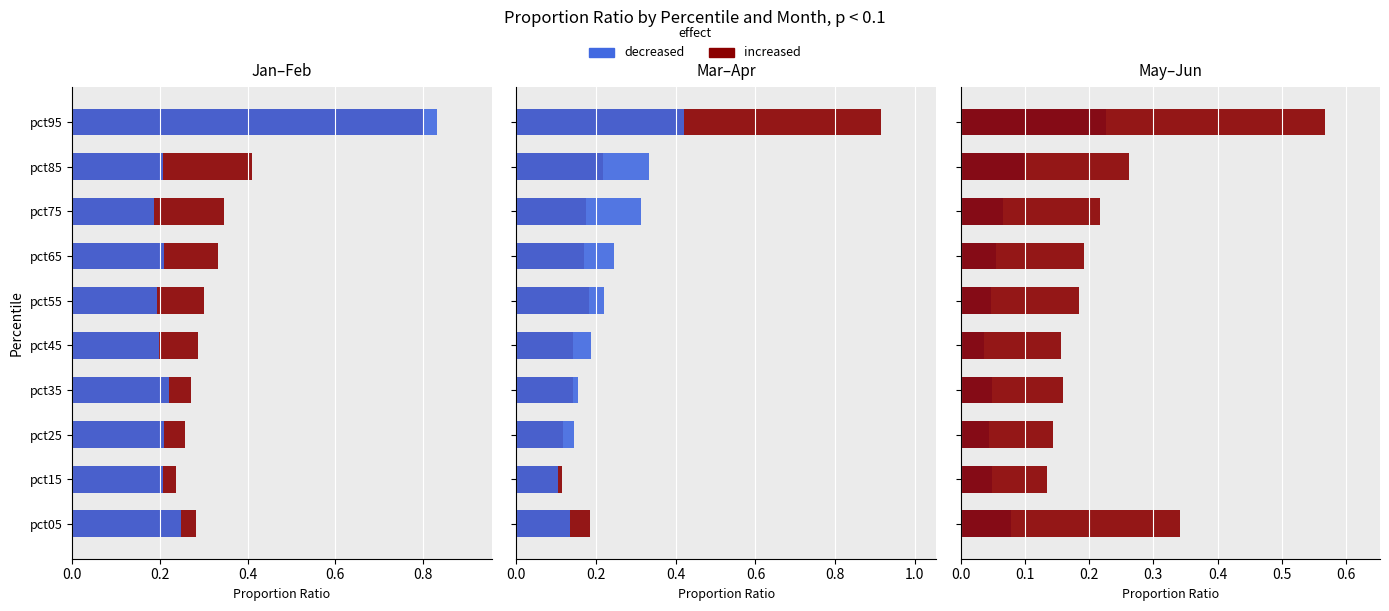

What is the spread (max minus min) of values at pct35?

0.2